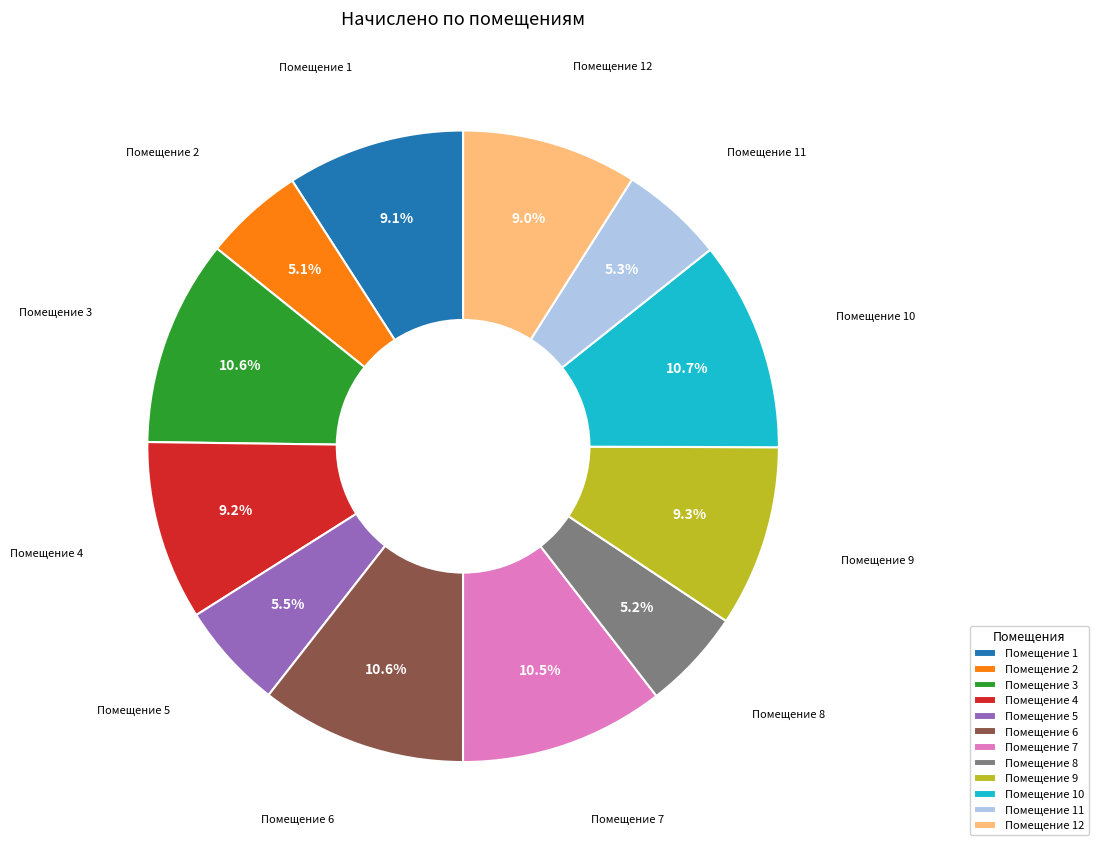

Combined, what portion of the pie is Помещение 7 and Помещение 2?

15.6%